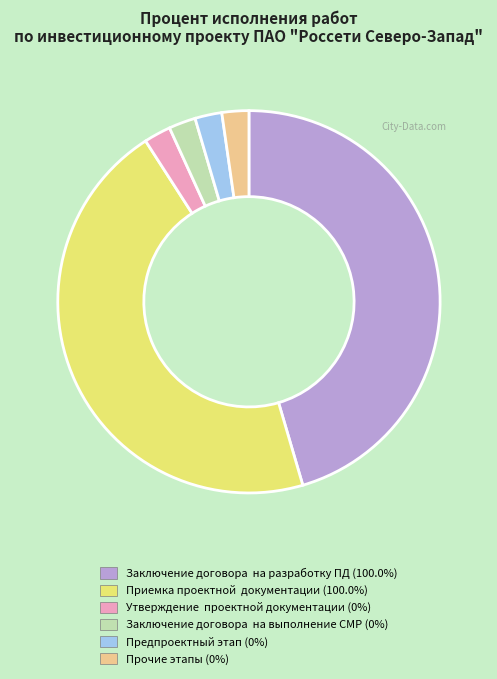

How many segments does this pie chart have?

6